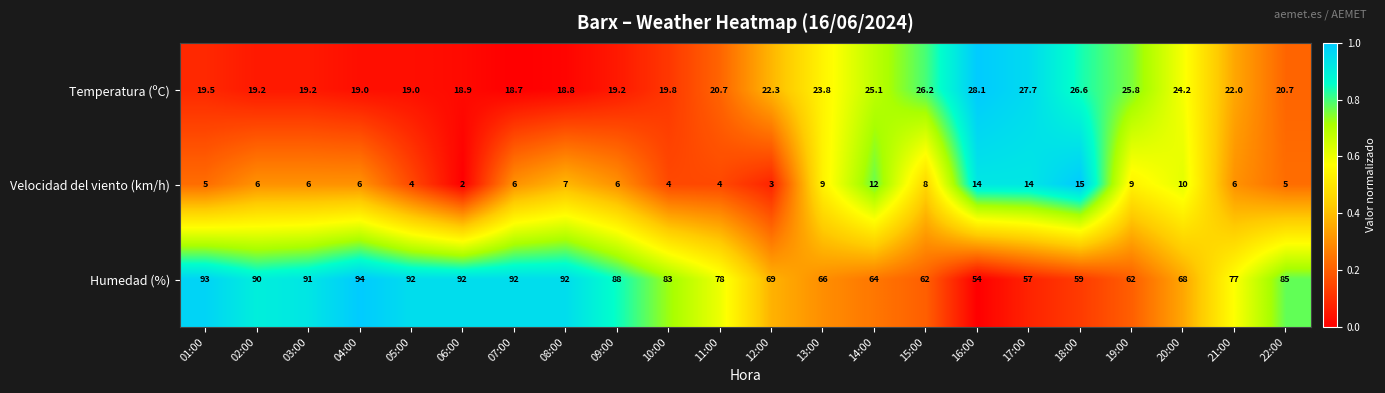

Which series changed the most between 03:00 and 19:00?

Humedad (%)